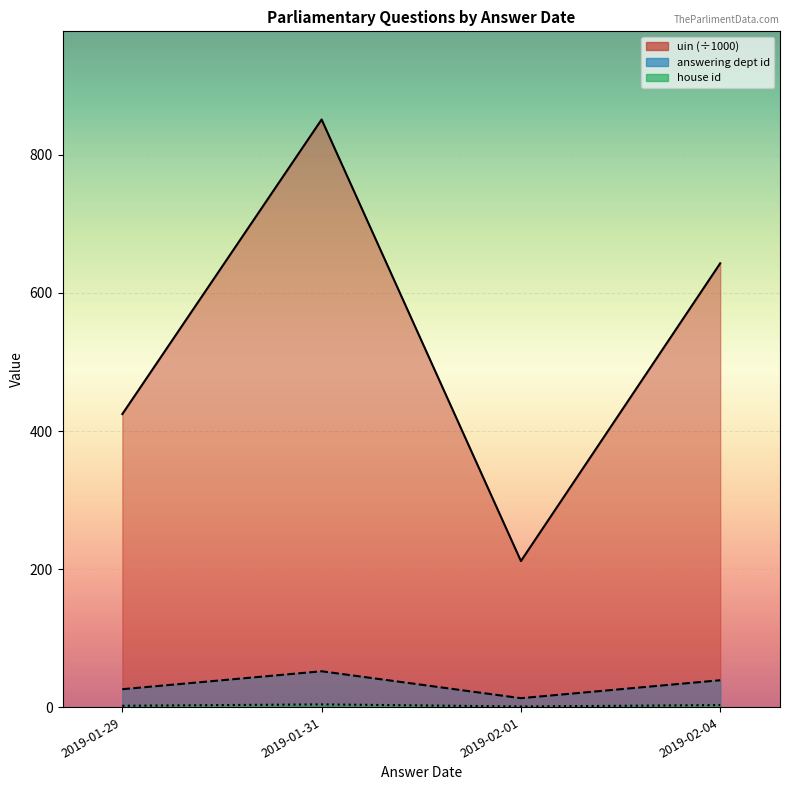

In uin (÷1000), how many points are higher than both neighbors (excluding endpoints)?

1